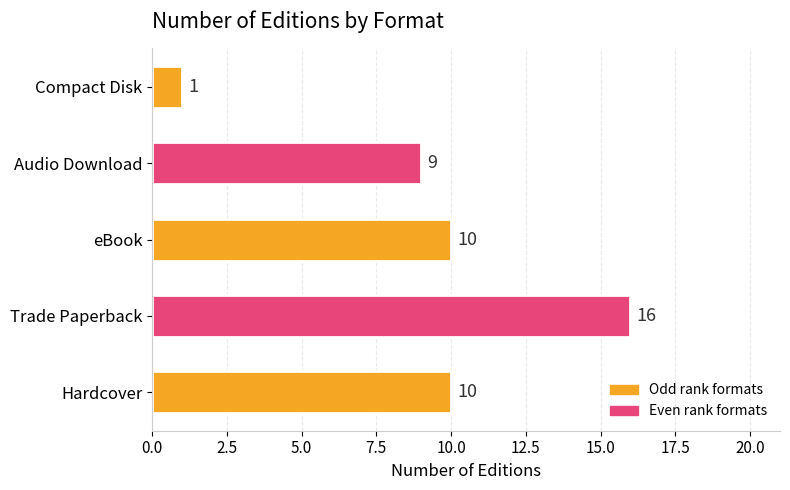

What is the difference between the second highest and minimum values?

9